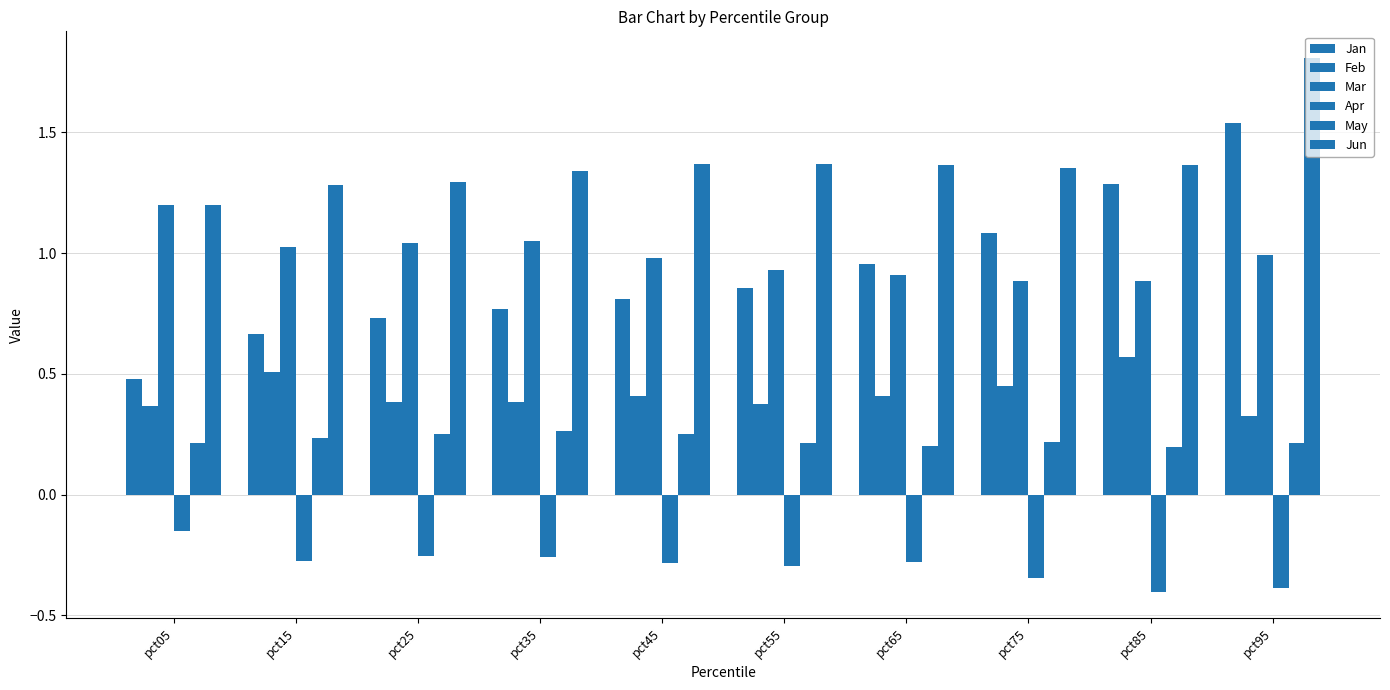

What is the difference between the second highest and second lowest values in the Jan series?

0.6